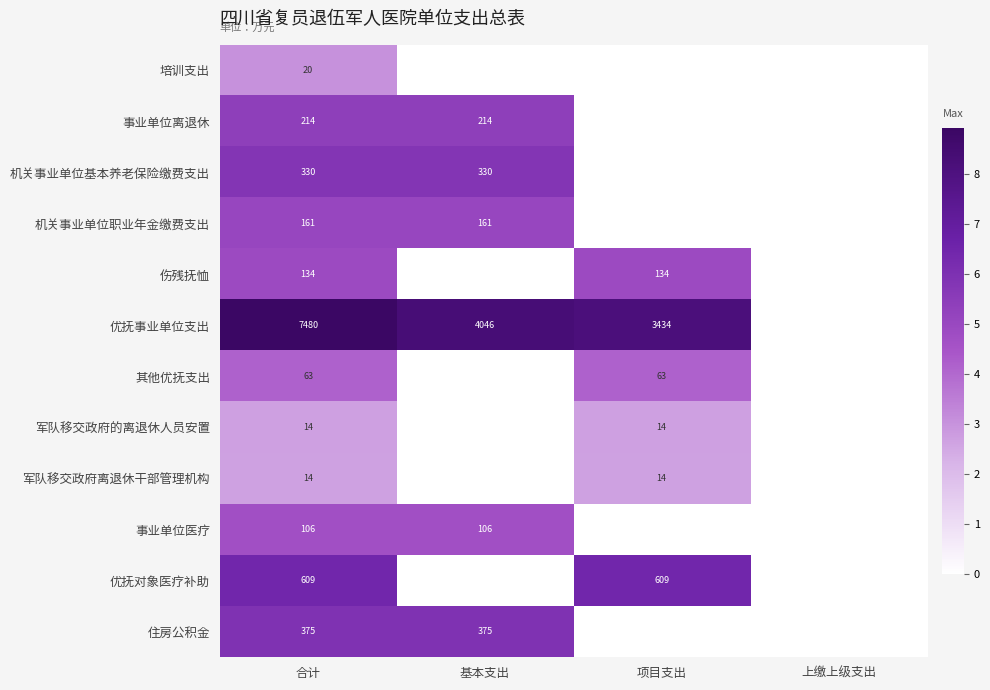

What is the sum of the 军队移交政府的离退休人员安置 values at 合计 and 项目支出?

28